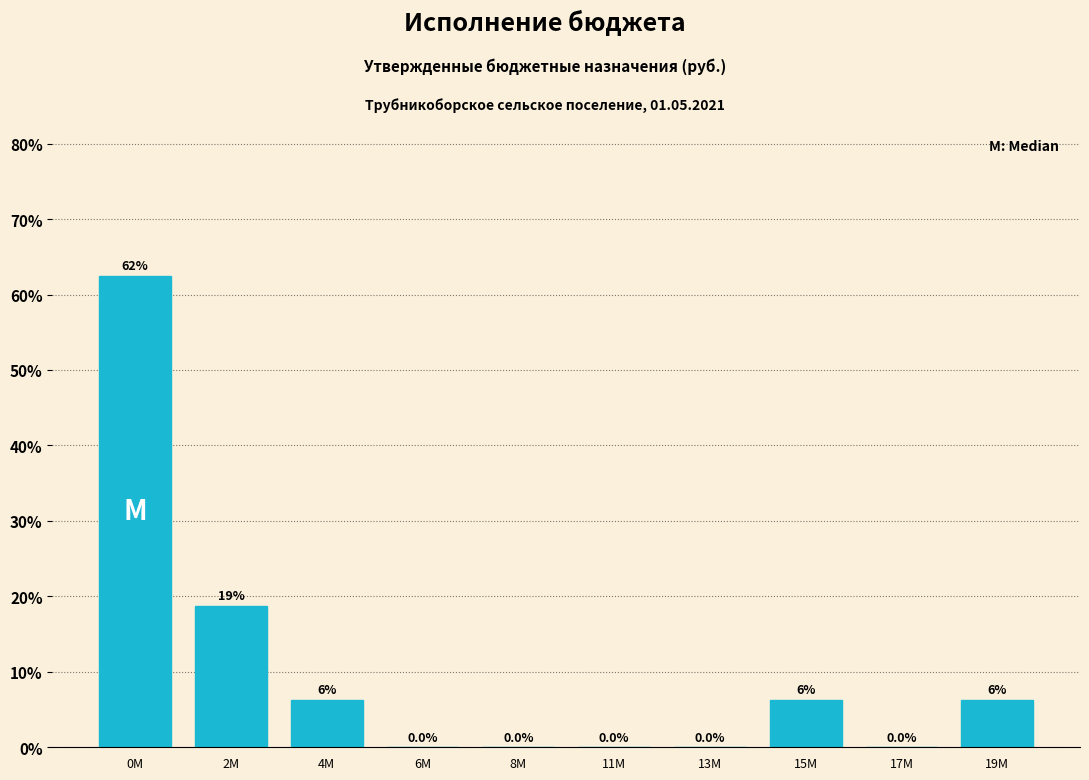

The chart shows a value of 2.7 at 15M. True or false?

False